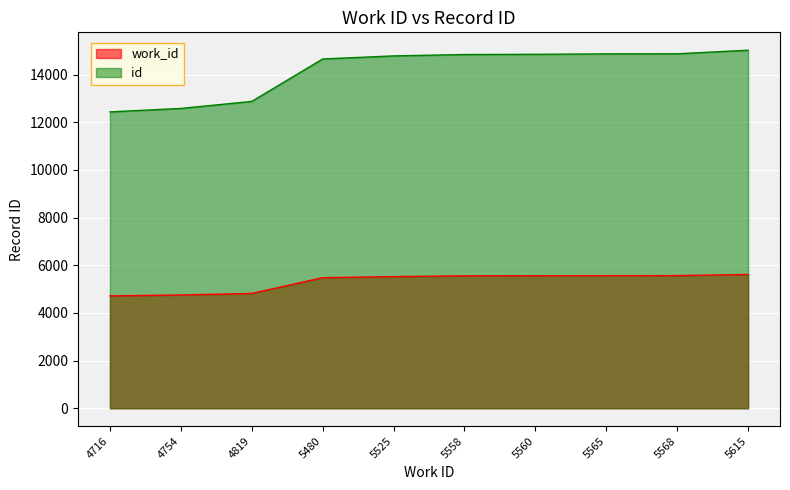

What is the difference between the work_id values at 4819 and 4716?

103